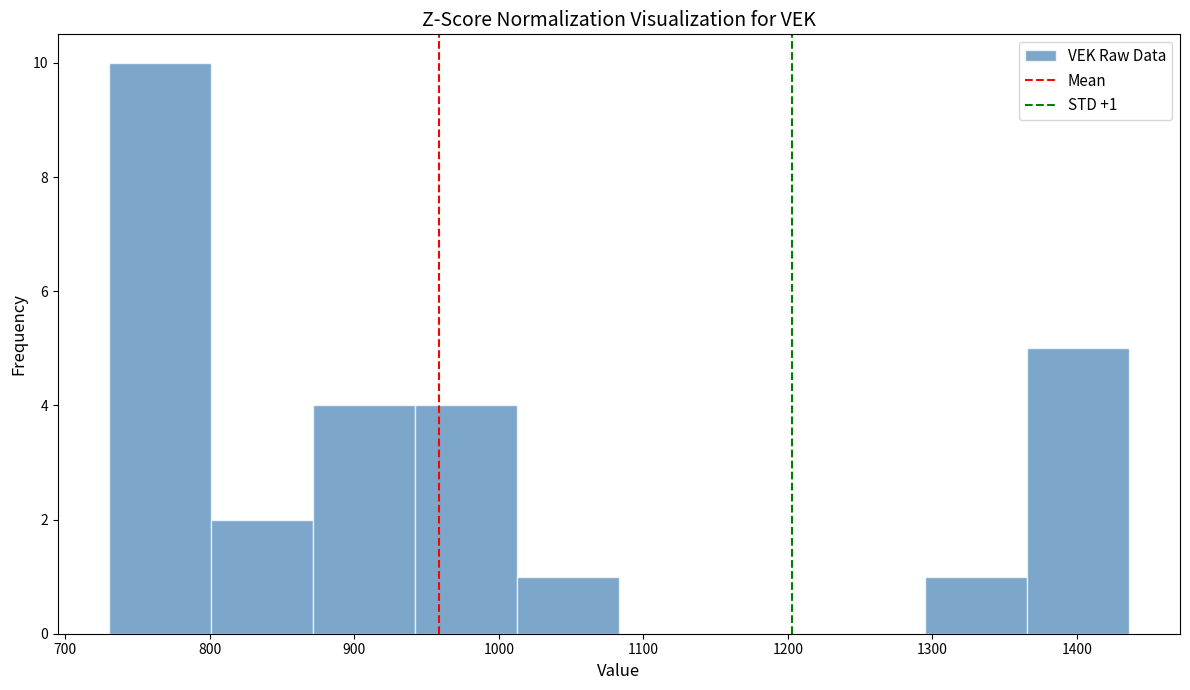

Which range on the x-axis has the tallest bar?

730 to 800